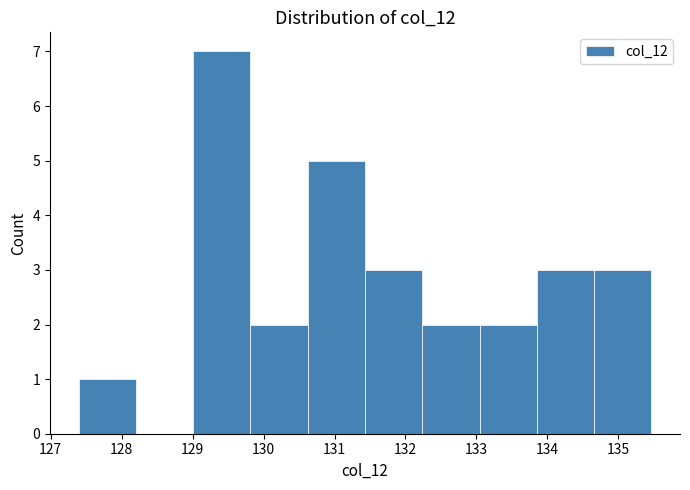

Reading left to right, transcribe this chart: for each bar, give the range it covers on the x-axis and its height. Neither the bar edges nor the heights are printed on the chart, so give them approximately, as read against the axes.

127.4 to 128.2: 1
128.2 to 129.0: 0
129.0 to 129.8: 7
129.8 to 130.6: 2
130.6 to 131.4: 5
131.4 to 132.2: 3
132.2 to 133.0: 2
133.0 to 133.9: 2
133.9 to 134.7: 3
134.7 to 135.5: 3